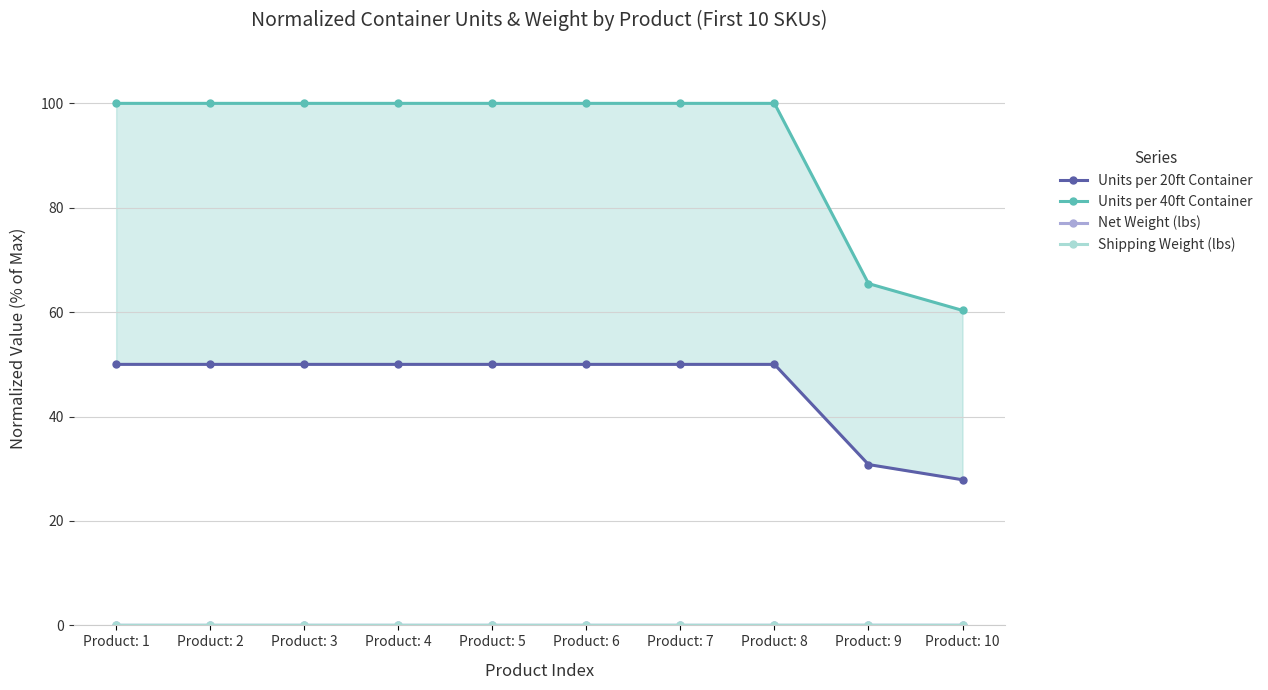

True or false: Net Weight (lbs) and Shipping Weight (lbs) cross at least once.

False